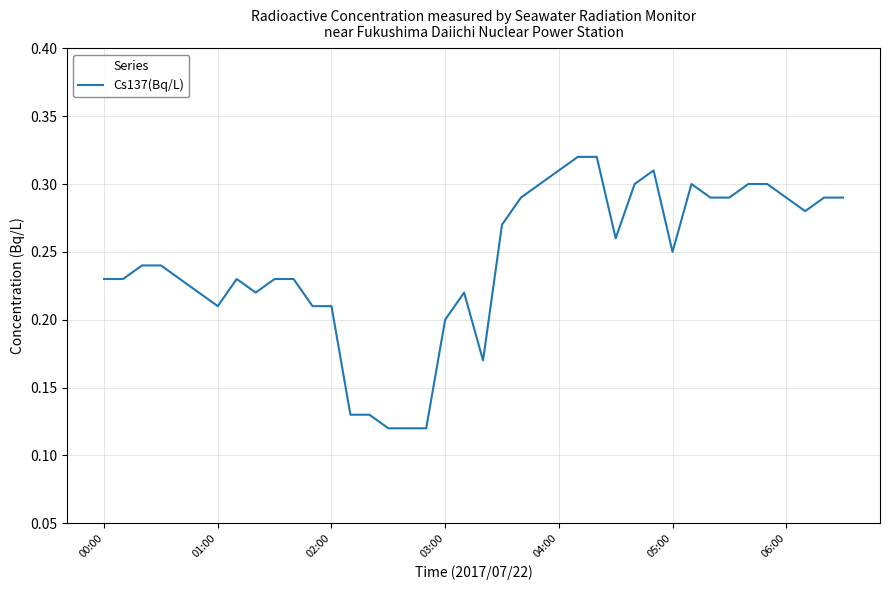

Is this an area chart (filled region under the line)?

No